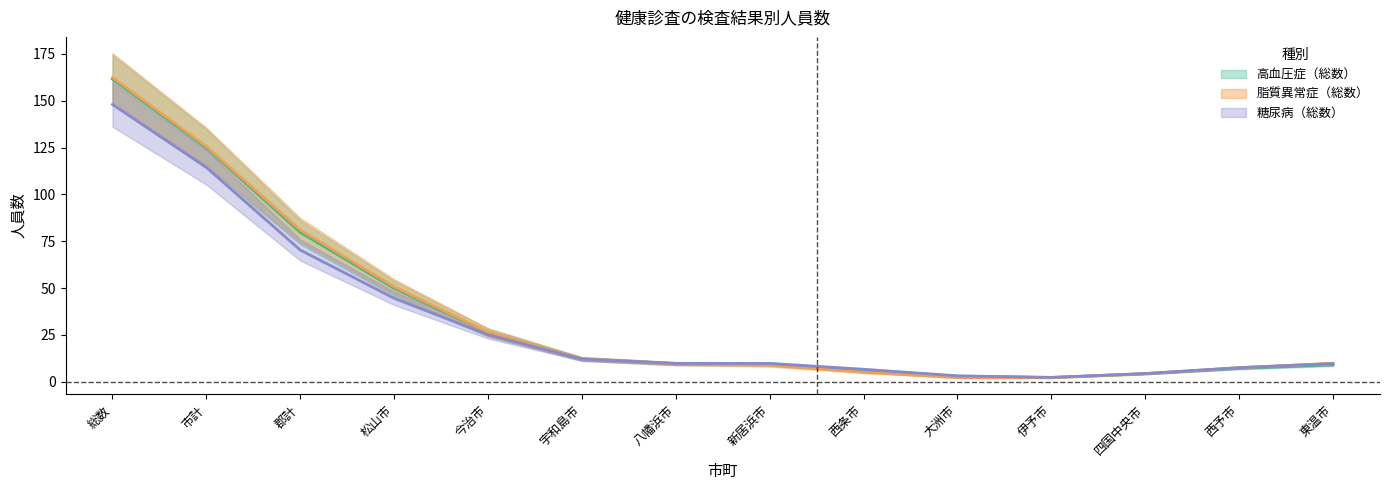

Is the value of 高血圧症（総数） at 総数 greater than the value of 糖尿病（総数） at 総数?

Yes